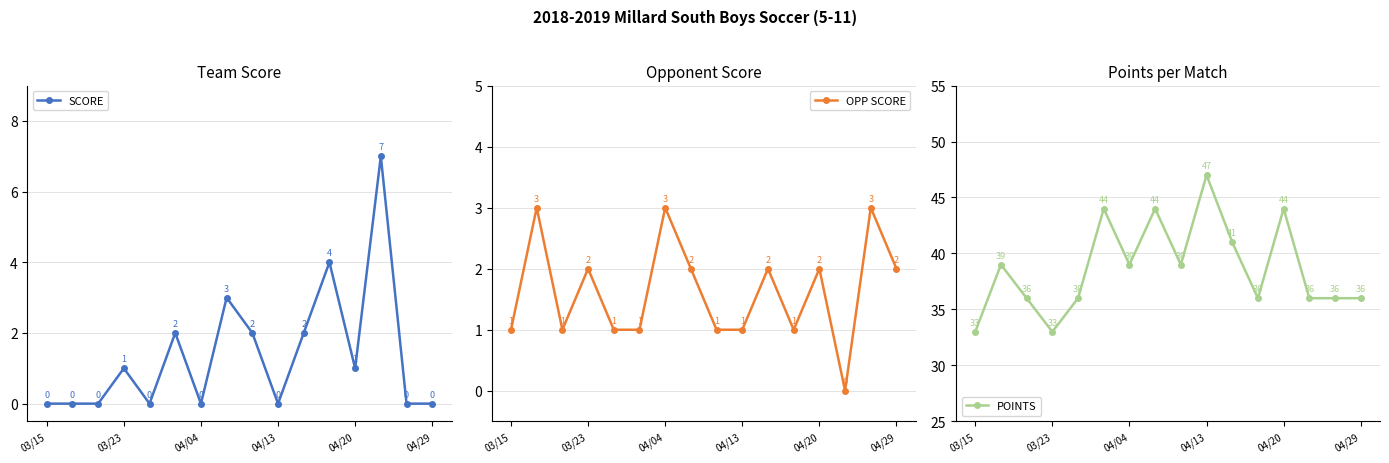

What is the highest value of the OPP SCORE series?

3